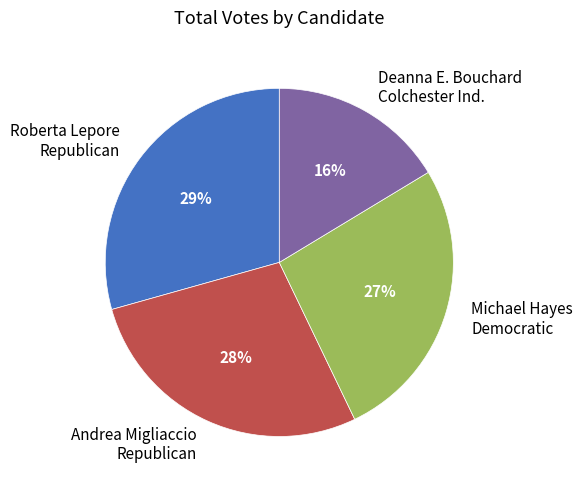

Is it true that Deanna E. Bouchard Colchester Ind. is 16% of the pie?

True